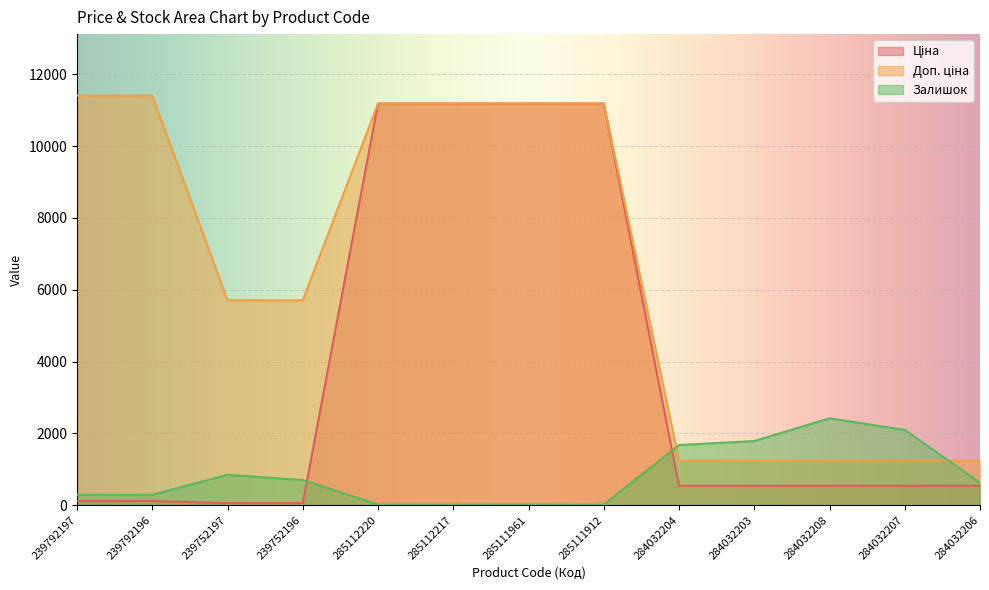

List the series in order of their overall mean, lowest first.

Залишок, Ціна, Доп. ціна